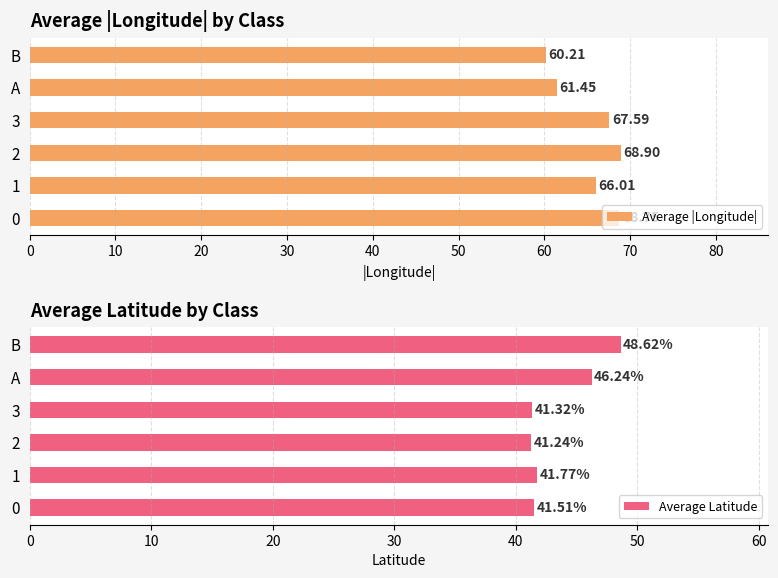

List the labels in order of Average |Longitude| value, largest first.

2, 0, 3, 1, A, B